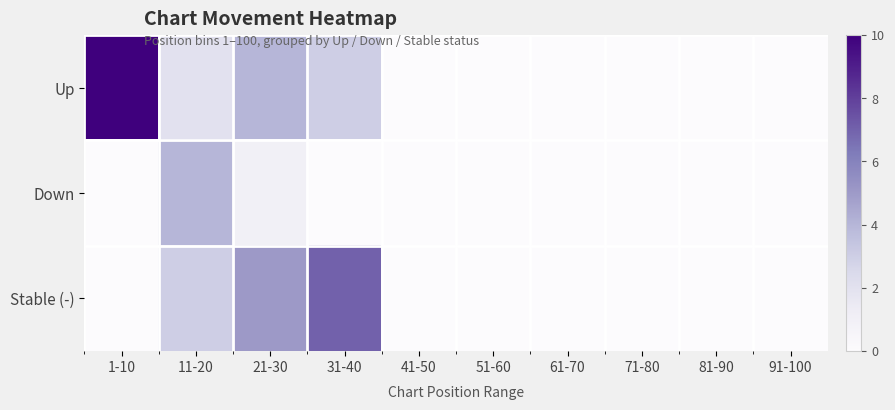

Reading left to right, list all the values displayed in this chart.

Up: 1-10=10	11-20=2	21-30=4	31-40=3	41-50=0	51-60=0	61-70=0	71-80=0	81-90=0	91-100=0
Down: 1-10=0	11-20=4	21-30=1	31-40=0	41-50=0	51-60=0	61-70=0	71-80=0	81-90=0	91-100=0
Stable (-): 1-10=0	11-20=3	21-30=5	31-40=7	41-50=0	51-60=0	61-70=0	71-80=0	81-90=0	91-100=0